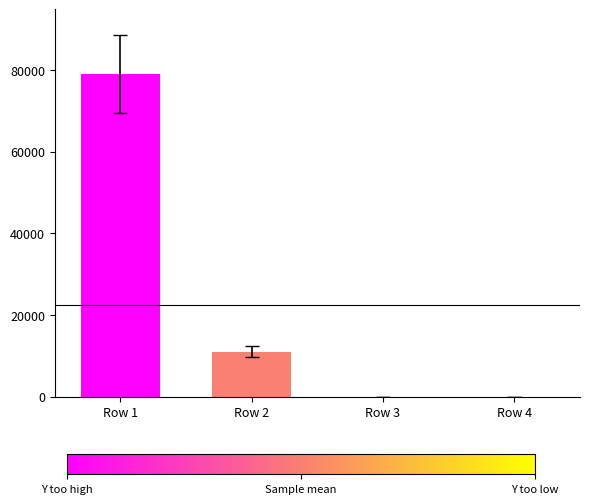

The participating-org data series shows 79048.9 at Row 1. True or false?

True